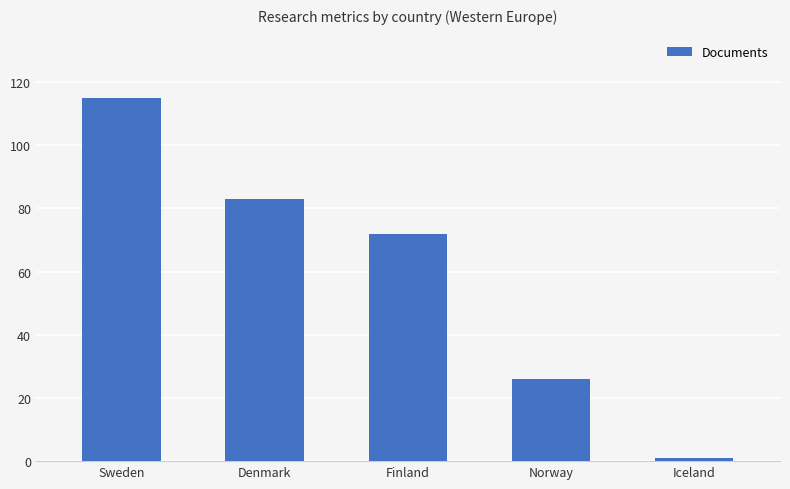

What is the minimum value shown in the chart?

1